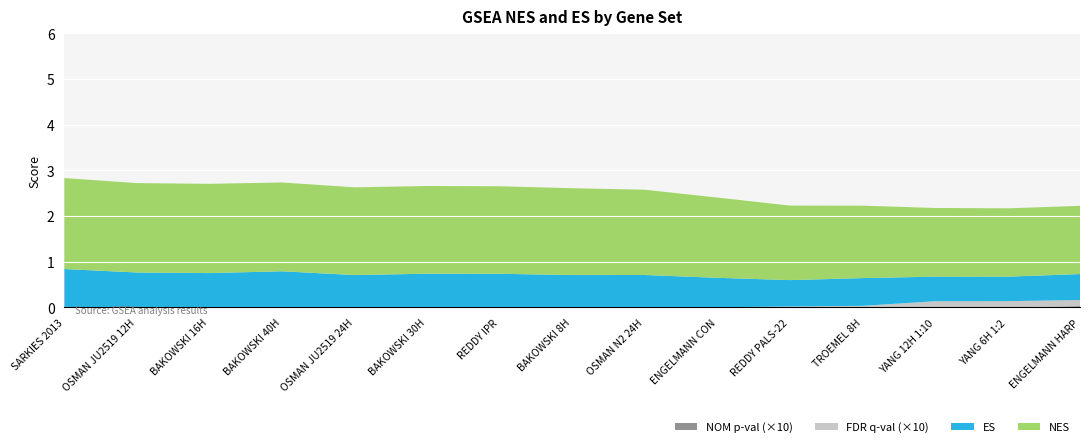

Reading left to right, transcribe all the data shown in this chart.

ES: SARKIES 2013=0.8	OSMAN JU2519 12H=0.8	BAKOWSKI 16H=0.8	BAKOWSKI 40H=0.8	OSMAN JU2519 24H=0.7	BAKOWSKI 30H=0.7	REDDY IPR=0.7	BAKOWSKI 8H=0.7	OSMAN N2 24H=0.7	ENGELMANN CON=0.6	REDDY PALS-22=0.6	TROEMEL 8H=0.6	YANG 12H 1:10=0.5	YANG 6H 1:2=0.5	ENGELMANN HARP=0.6
NES: SARKIES 2013=2.0	OSMAN JU2519 12H=2.0	BAKOWSKI 16H=2.0	BAKOWSKI 40H=1.9	OSMAN JU2519 24H=1.9	BAKOWSKI 30H=1.9	REDDY IPR=1.9	BAKOWSKI 8H=1.9	OSMAN N2 24H=1.9	ENGELMANN CON=1.8	REDDY PALS-22=1.6	TROEMEL 8H=1.6	YANG 12H 1:10=1.5	YANG 6H 1:2=1.5	ENGELMANN HARP=1.5
FDR q-val: SARKIES 2013=0.0	OSMAN JU2519 12H=0.0	BAKOWSKI 16H=0.0	BAKOWSKI 40H=0.0	OSMAN JU2519 24H=0.0	BAKOWSKI 30H=0.0	REDDY IPR=0.0	BAKOWSKI 8H=0.0	OSMAN N2 24H=0.0	ENGELMANN CON=0.0	REDDY PALS-22=0.0	TROEMEL 8H=0.0	YANG 12H 1:10=0.0	YANG 6H 1:2=0.0	ENGELMANN HARP=0.0
NOM p-val: SARKIES 2013=0.0	OSMAN JU2519 12H=0.0	BAKOWSKI 16H=0.0	BAKOWSKI 40H=0.0	OSMAN JU2519 24H=0.0	BAKOWSKI 30H=0.0	REDDY IPR=0.0	BAKOWSKI 8H=0.0	OSMAN N2 24H=0.0	ENGELMANN CON=0.0	REDDY PALS-22=0.0	TROEMEL 8H=0.0	YANG 12H 1:10=0.0	YANG 6H 1:2=0.0	ENGELMANN HARP=0.0